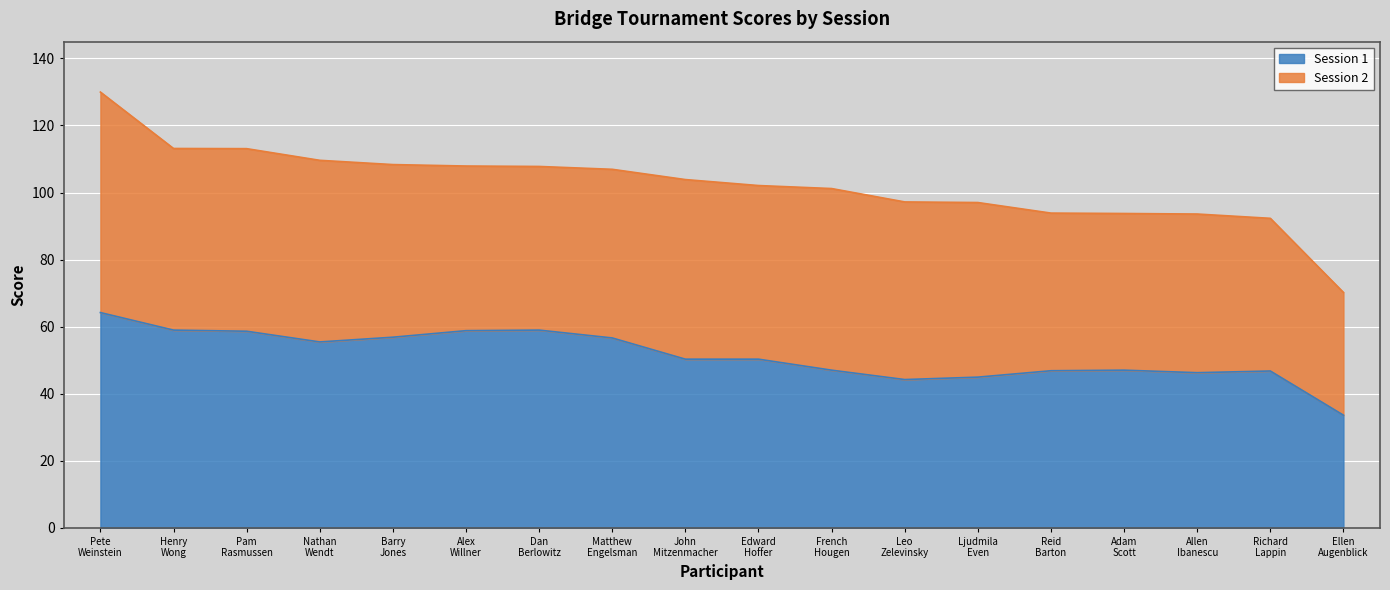

What is the maximum value for Session 1?

64.2